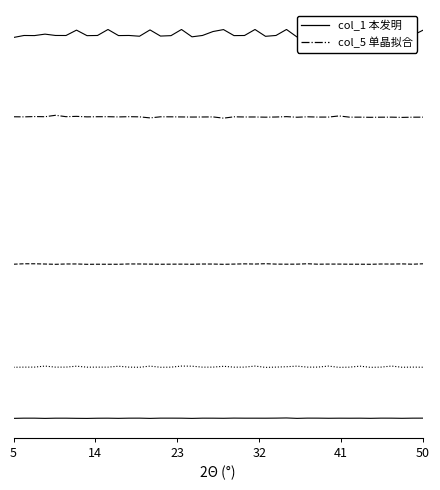

True or false: col_1 本发明 and col_5 单晶拟合 intersect in this chart.

False